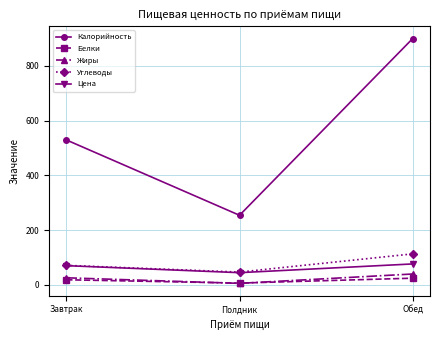

List the labels in order of Калорийность value, largest first.

Обед, Завтрак, Полдник